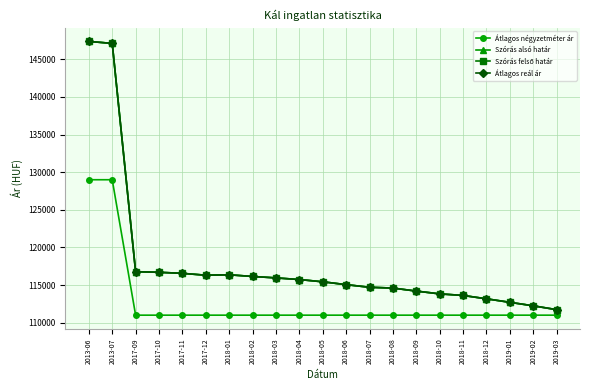

What is the label of the 18th point from the left?

2018-12